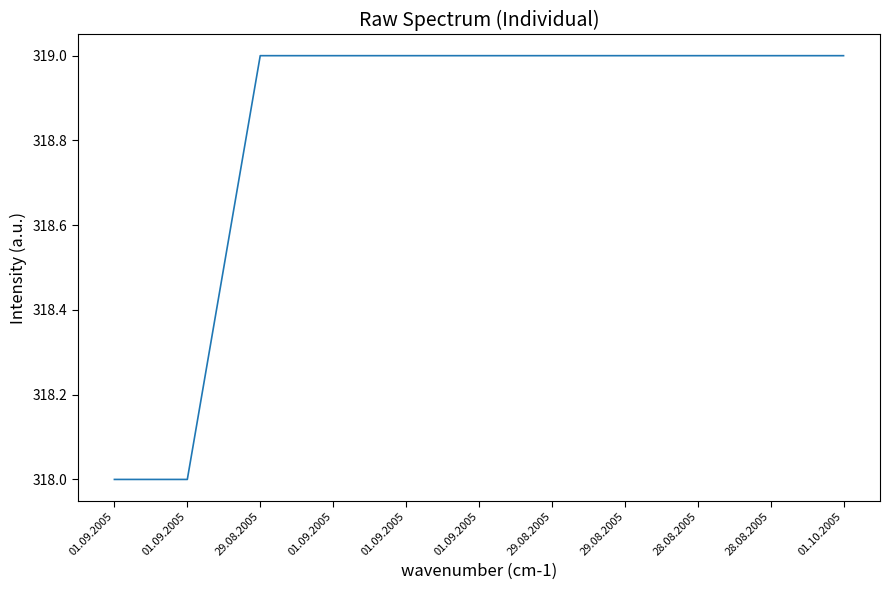

What is the change in value from 01.09.2005 to 29.08.2005?

+1